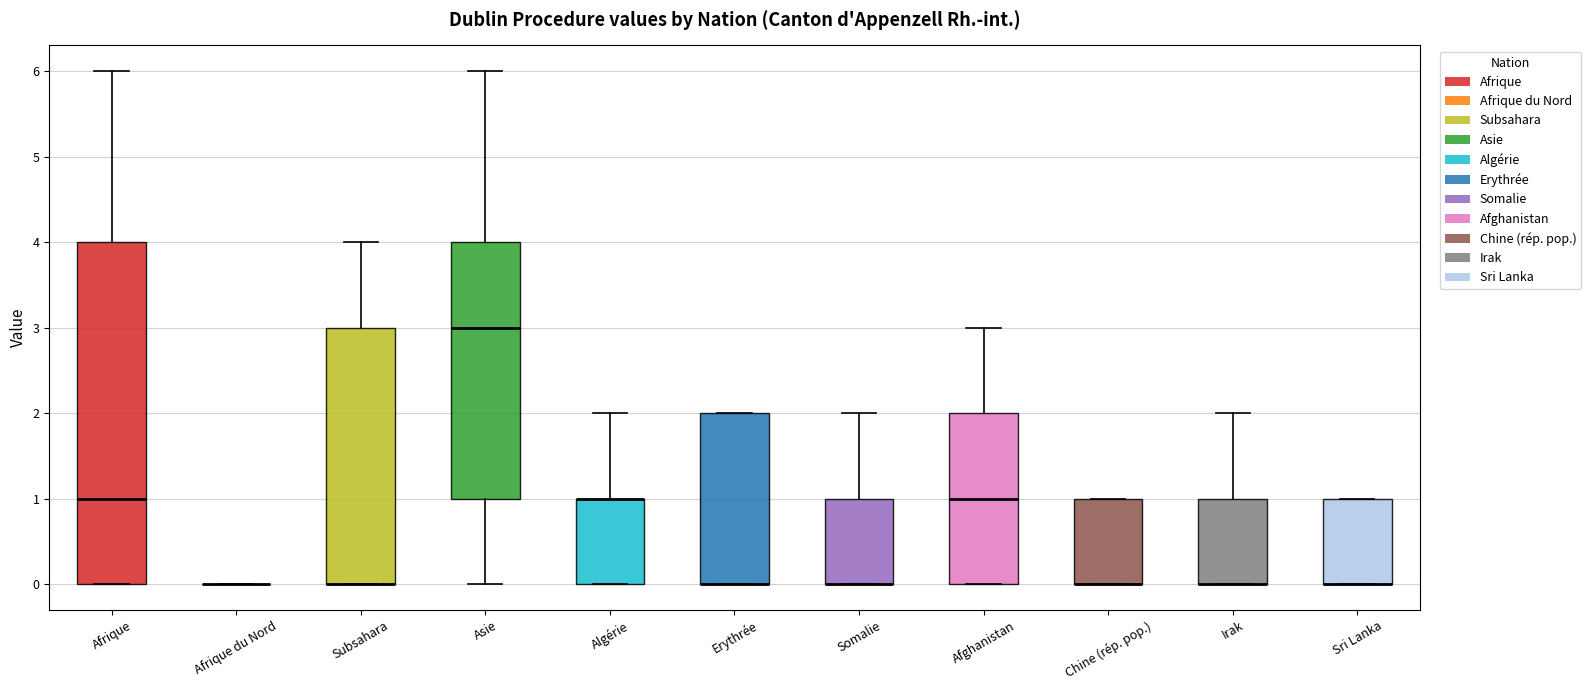

Which box is the tallest, from its lower edge to its upper edge?

Afrique